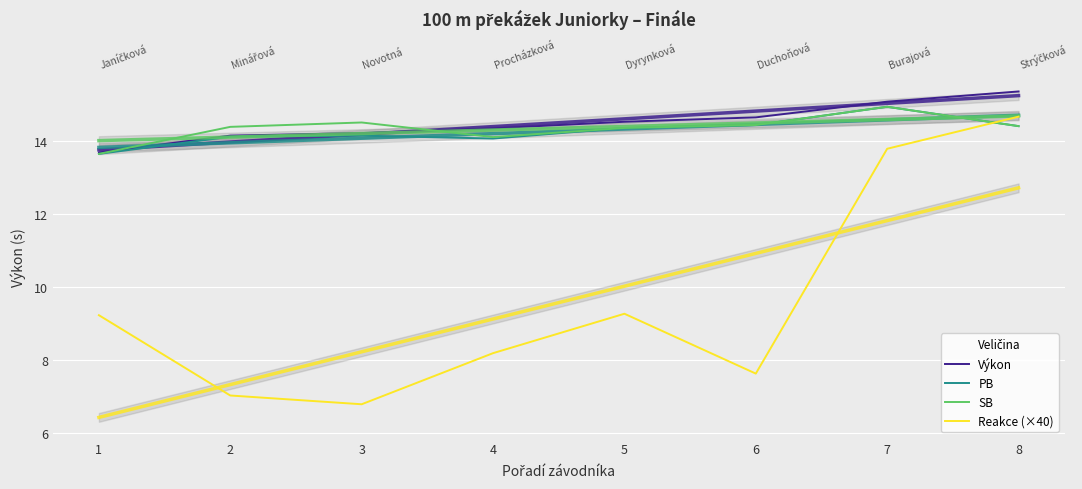

Is the value of Reakce (×40) at 3 greater than the value of Výkon at 1?

No